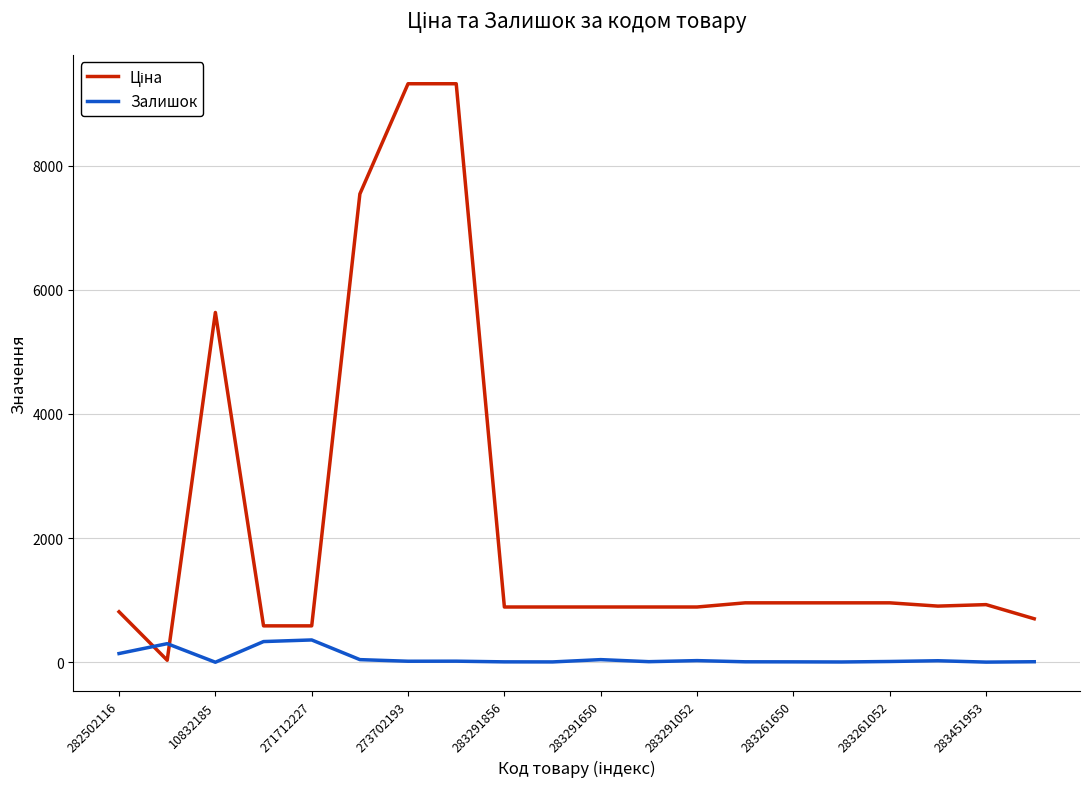

What is the highest value of the Залишок series?

359.0